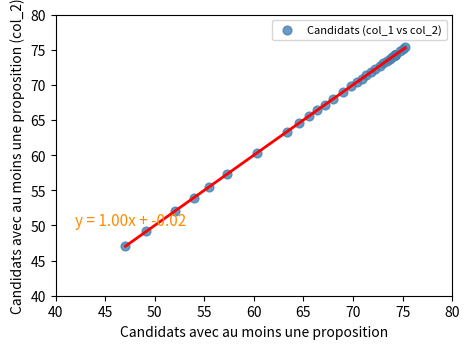

What Y value in the scatter plot is closest to 61?

60.4